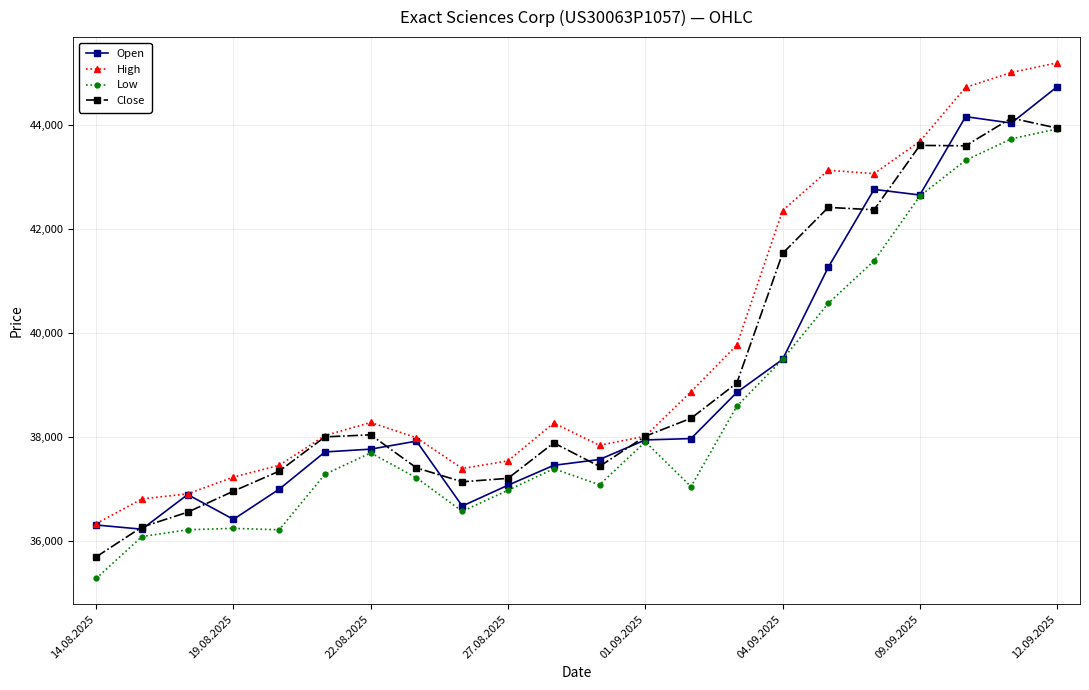

At how many categories does at least one series exceed 43463?

4